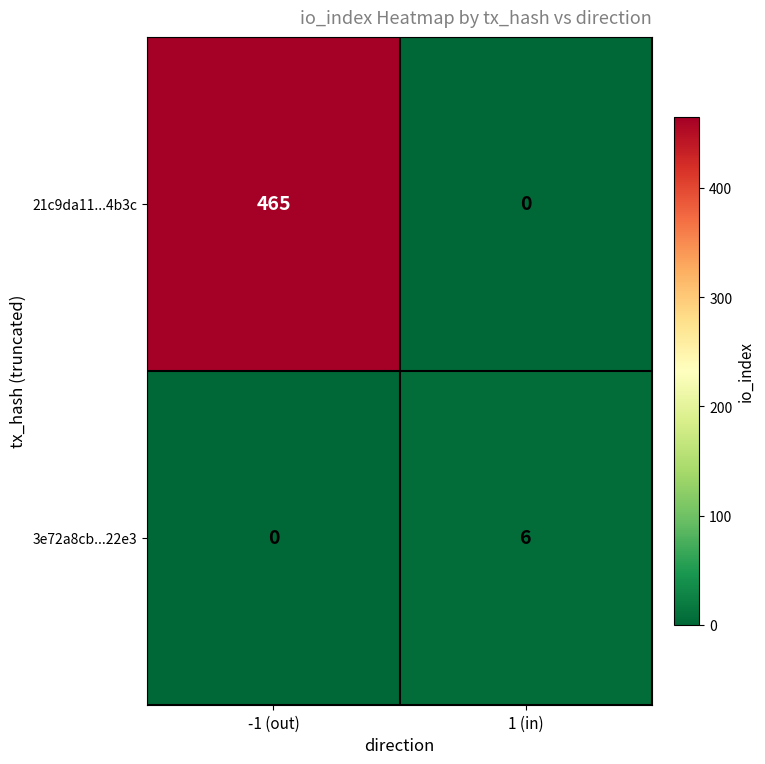

What is the difference between the highest and lowest values at -1 (out)?

465